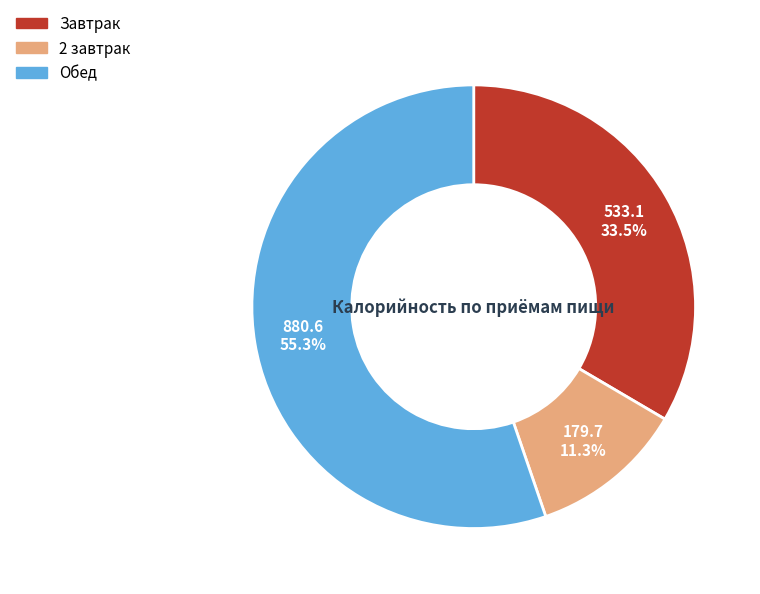

What portion of the pie excludes Завтрак?

66.5%